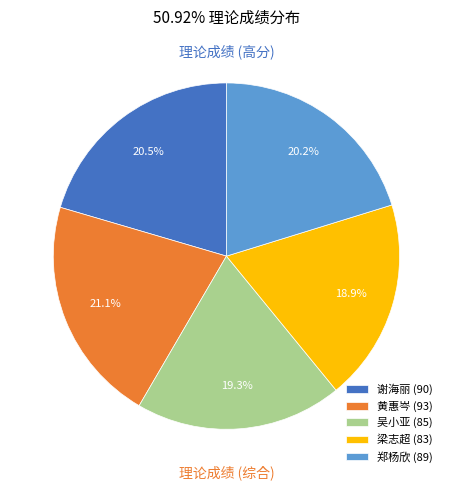

Count the number of slices in the pie.

5